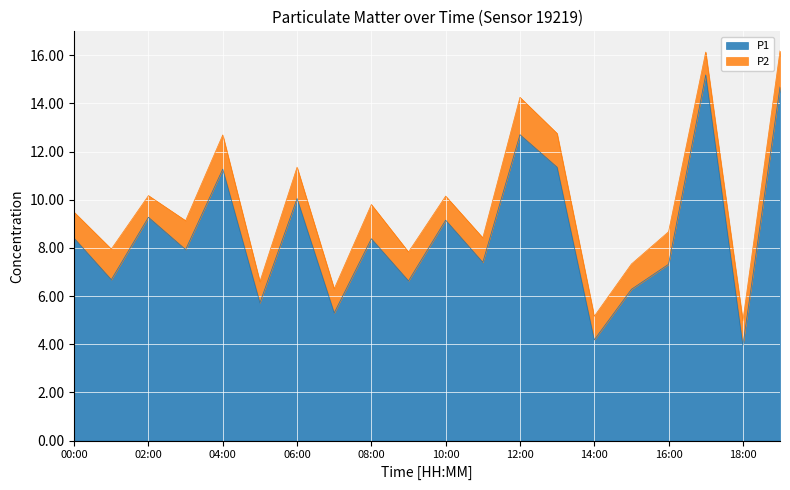

What is the approximate value at 03:00?

7.9